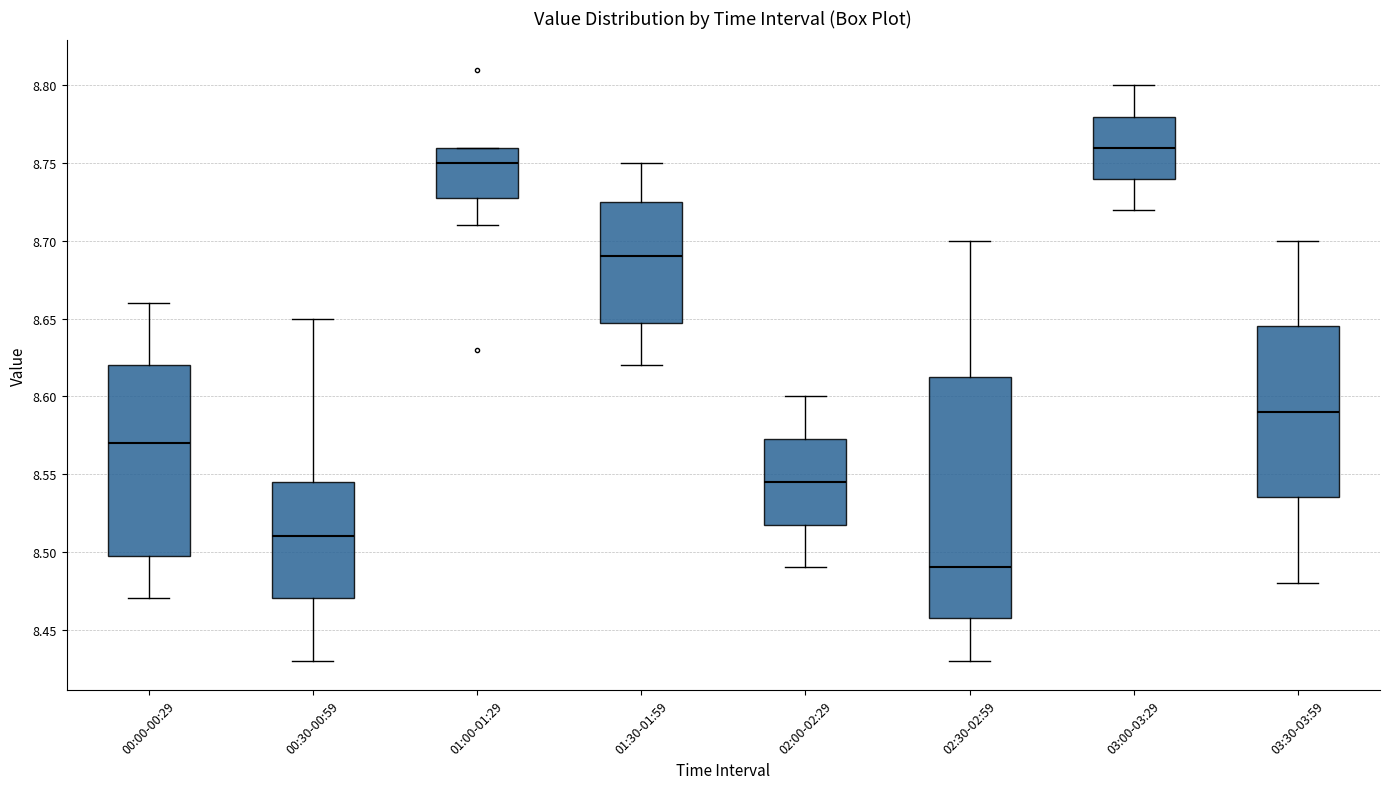

Which box is the tallest, from its lower edge to its upper edge?

02:30-02:59